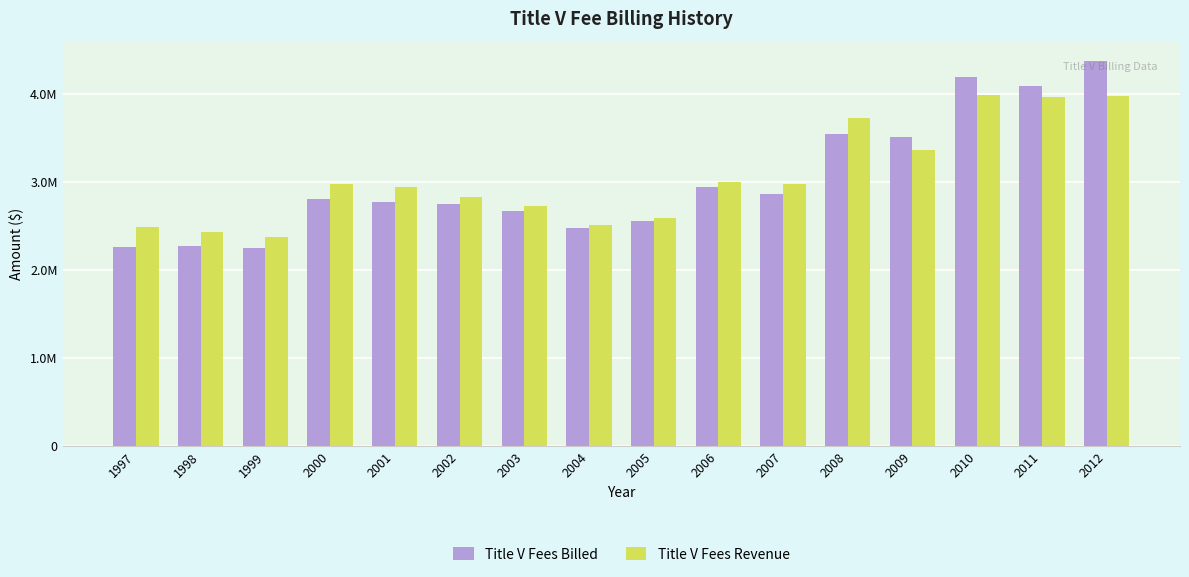

Does the chart contain stacked bars?

No